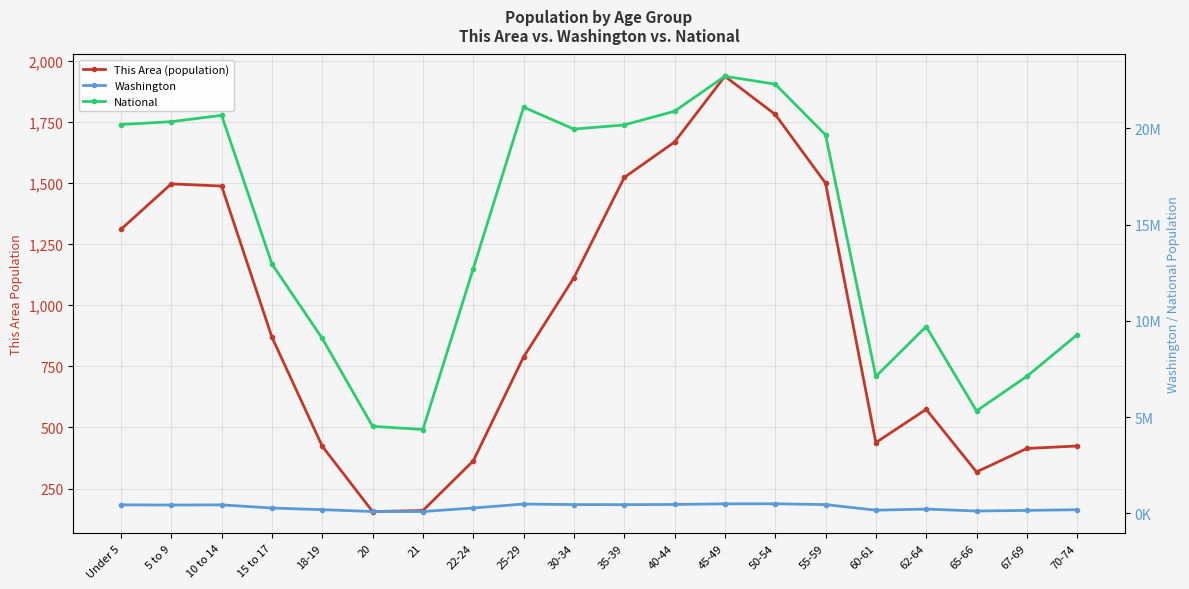

What is the label of the 2nd point from the right?

67-69